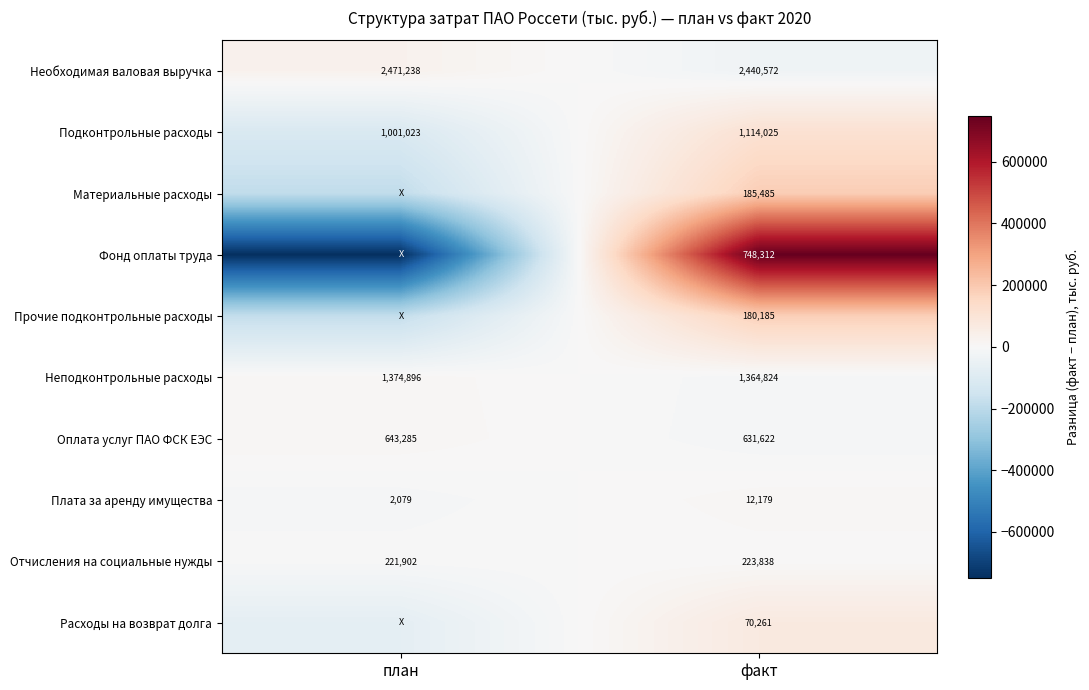

At факт, list the series in order from largest to smallest.

Необходимая валовая выручка, Неподконтрольные расходы, Подконтрольные расходы, Фонд оплаты труда, Оплата услуг ПАО ФСК ЕЭС, Отчисления на социальные нужды, Материальные расходы, Прочие подконтрольные расходы, Расходы на возврат долга, Плата за аренду имущества